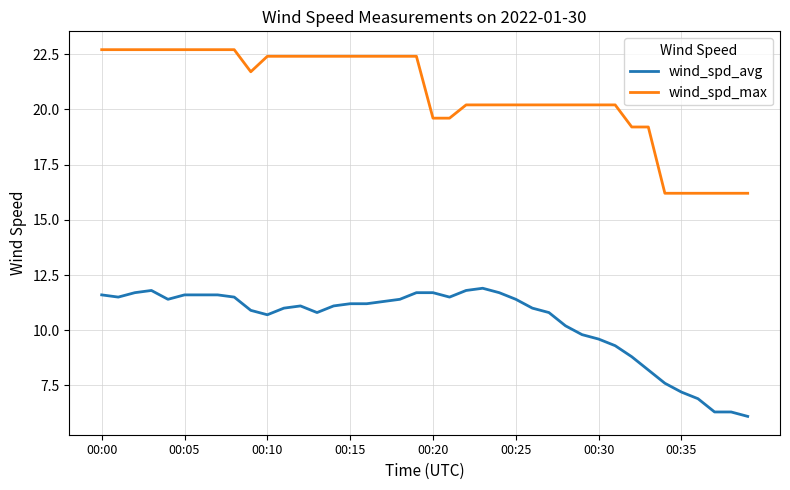

What is the minimum value for wind_spd_max?

16.2